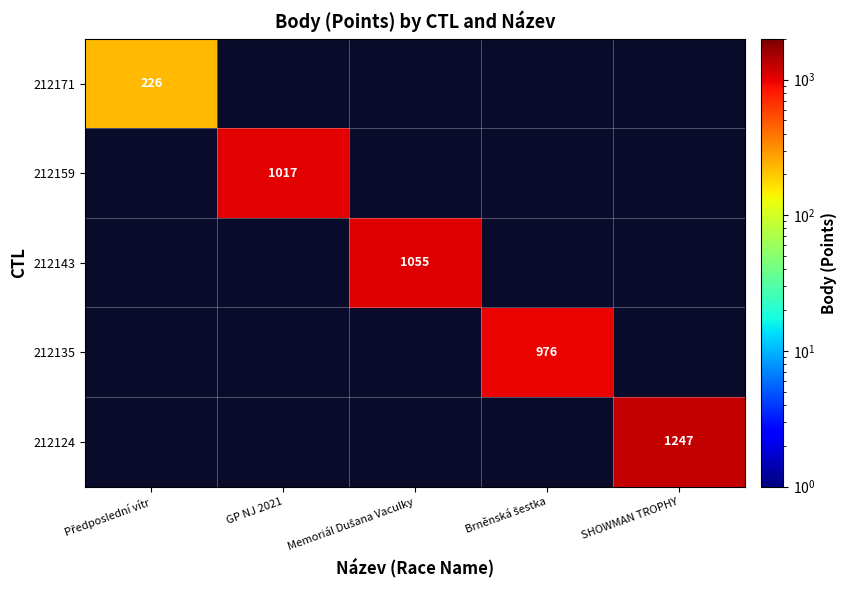

At how many categories does at least one series exceed 393?

4